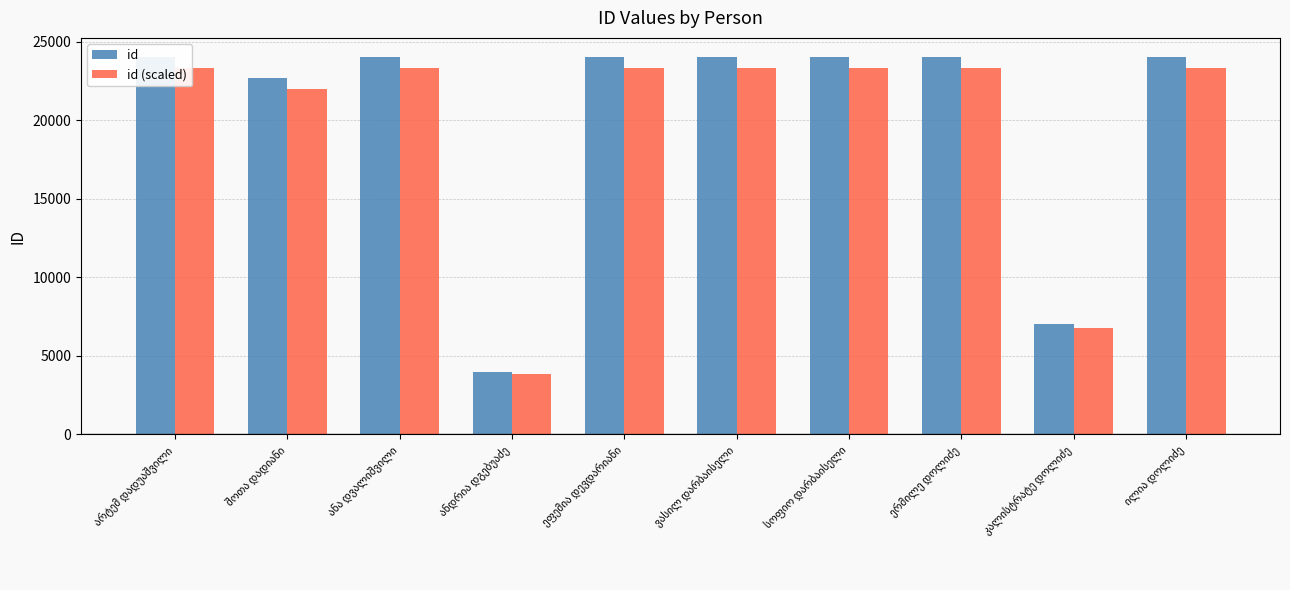

What is the minimum value shown in the chart?

3867.4